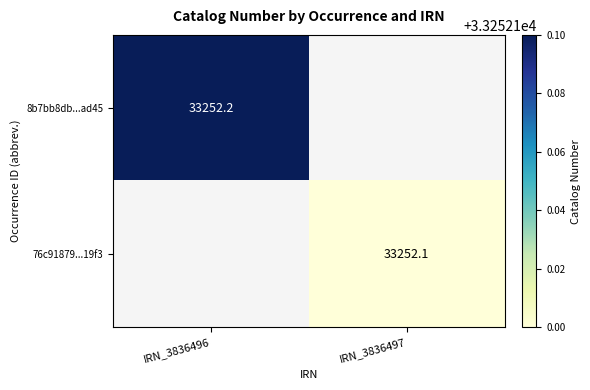

How many series are shown in this chart?

2